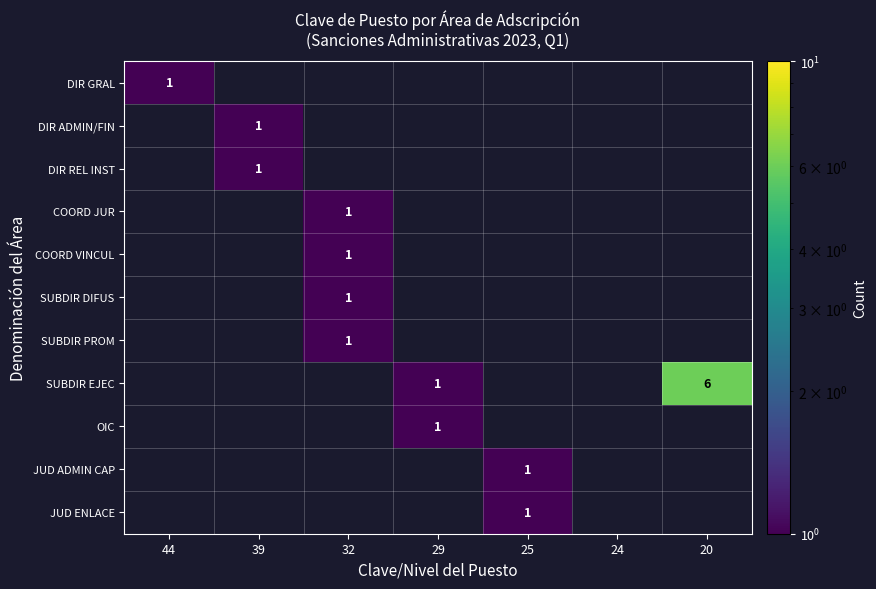

Count the number of categories in the chart.

7